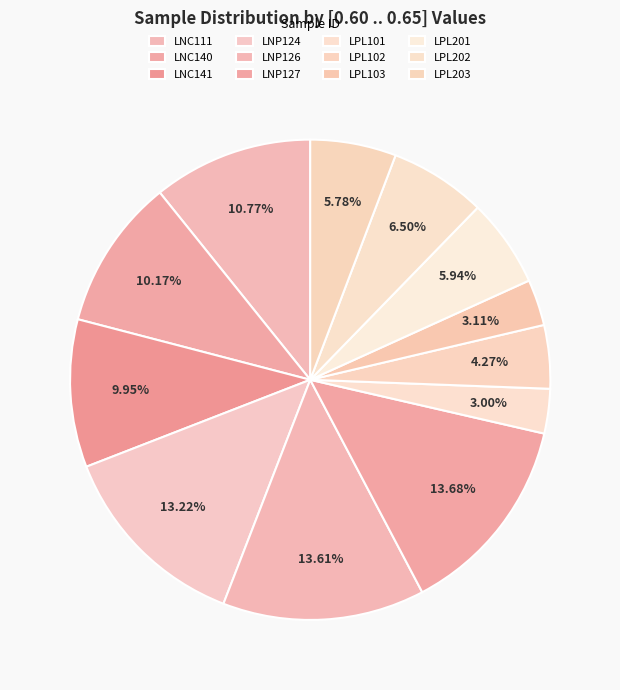

The LPL202 slice represents 1% of the pie. True or false?

False